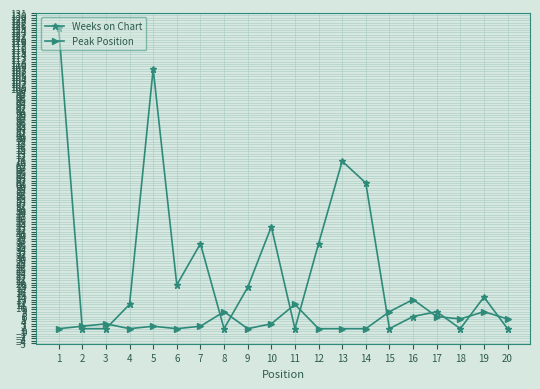

List the series in order of their overall mean, highest first.

Weeks on Chart, Peak Position